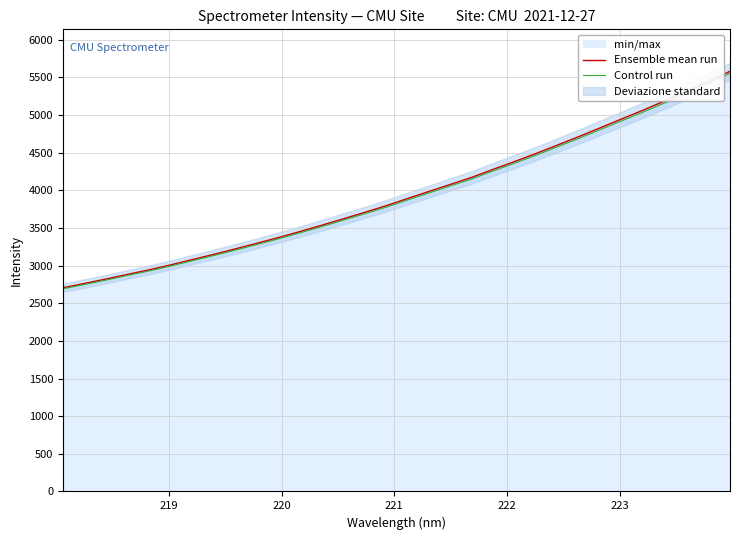

What is the minimum value for Control run?

2692.8